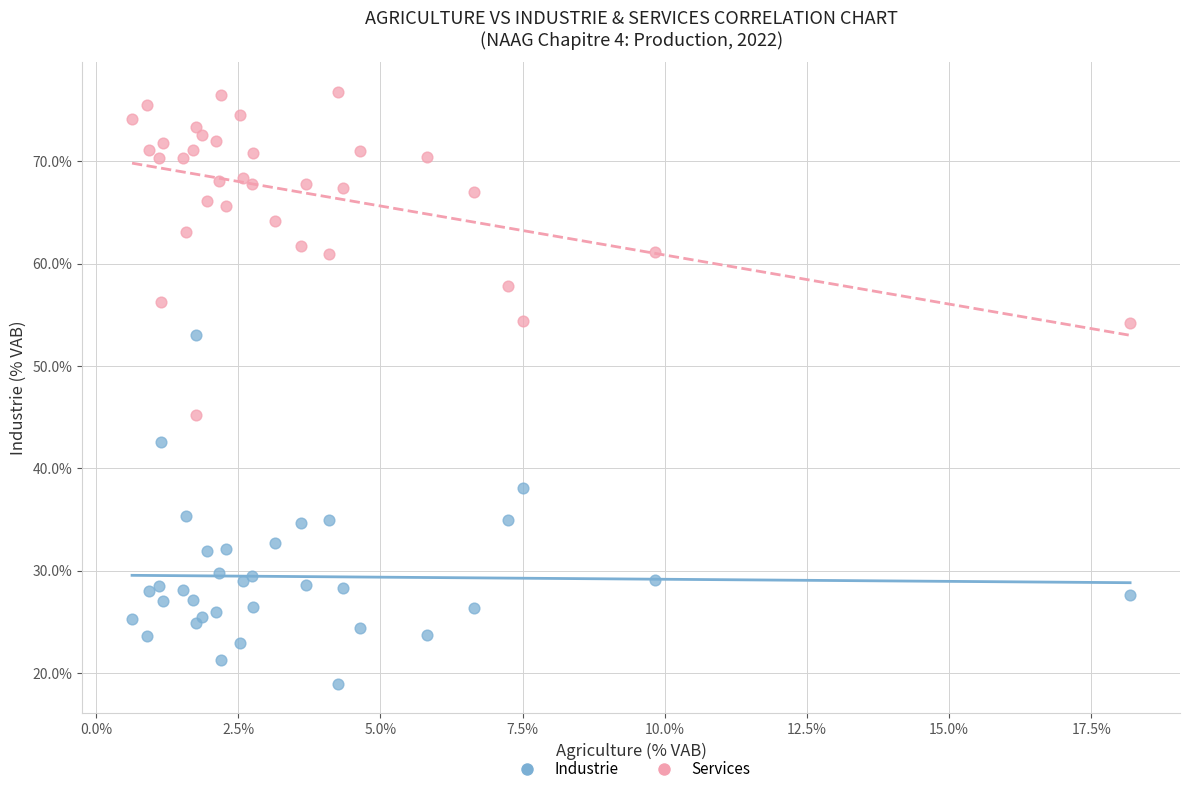

Across all series, what Y value is closest to 47?

45.2